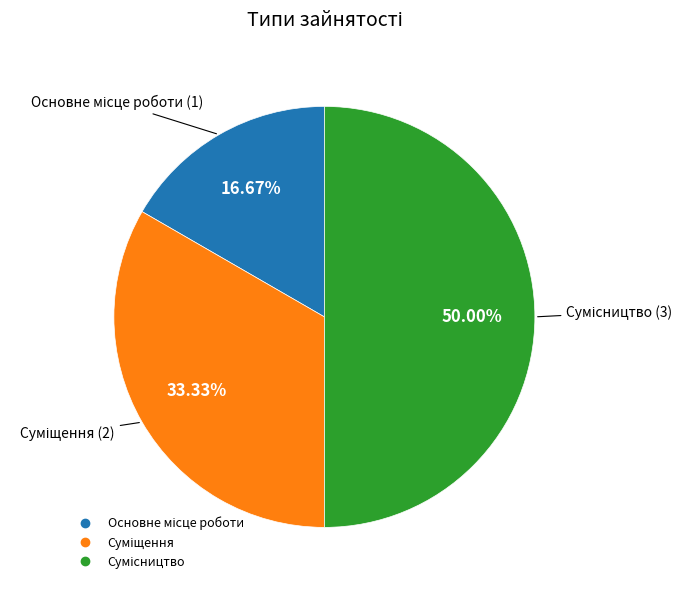

True or false: Основне місце роботи accounts for 8% of the total.

False